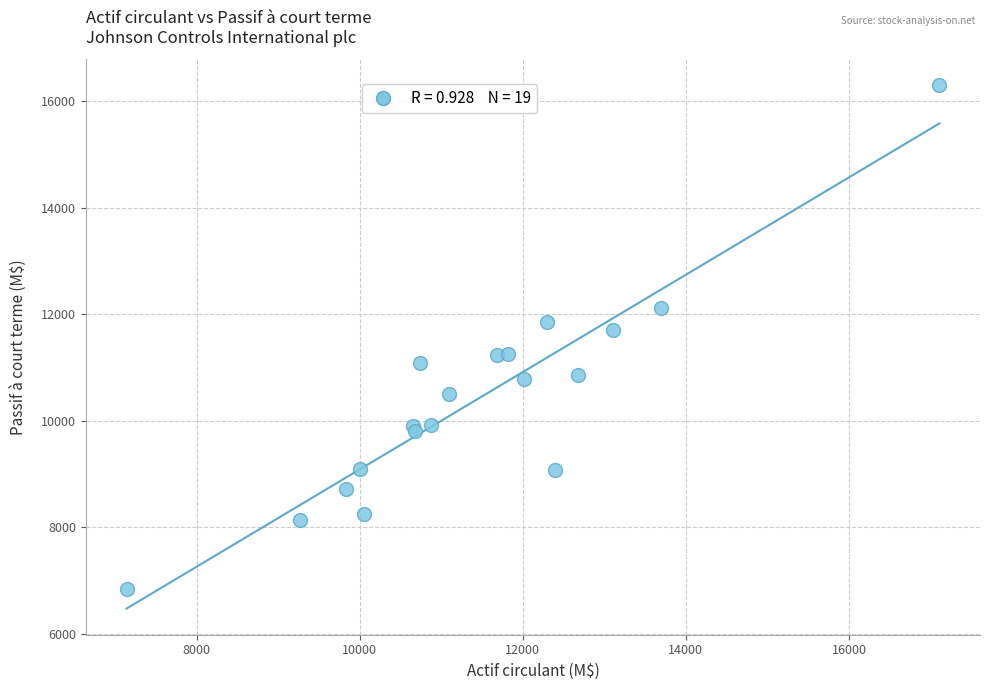

What Y value in the scatter plot is closest to 11567?

11694